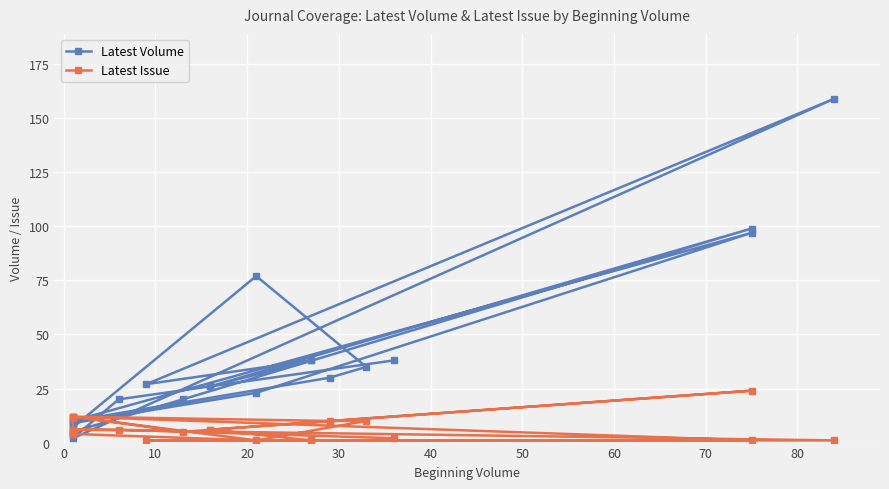

Rank the series by their average value, from highest to lowest.

Latest Volume, Latest Issue